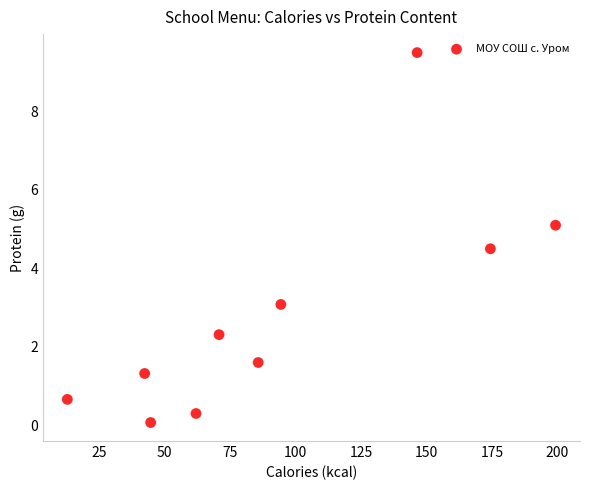

What Y value in the scatter plot is closest to 4?

4.5